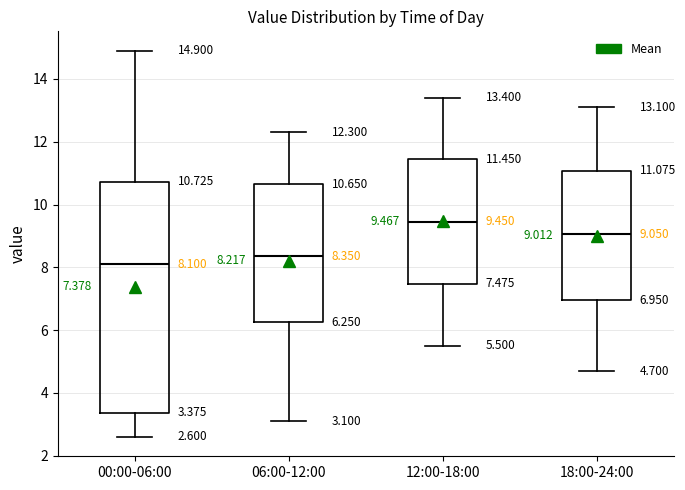

Comparing the boxes themselves (not the whiskers), which one is the tallest?

00:00-06:00